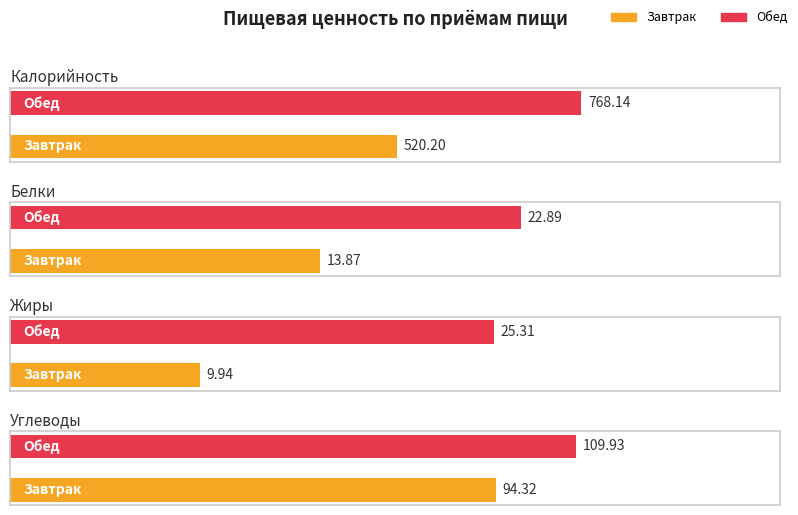

What is the label of the 2nd bar from the right?

Завтрак